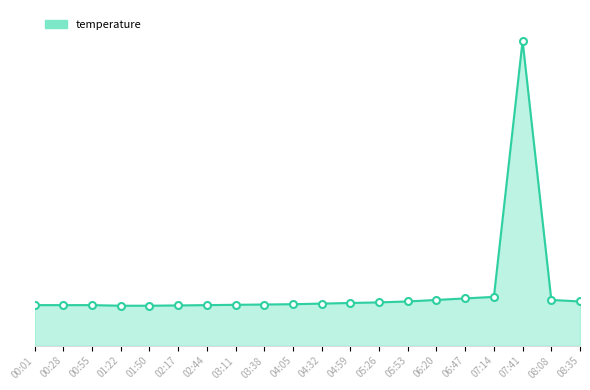

Does the chart have visible grid lines?

No